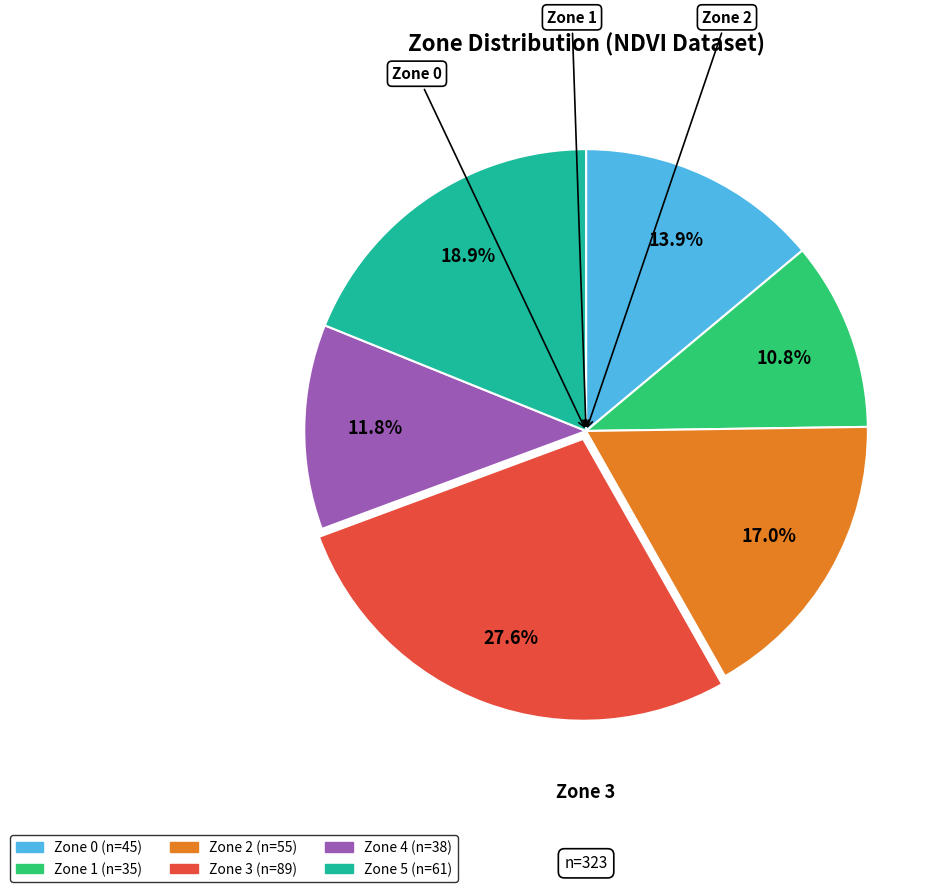

To the nearest percent, what portion does Zone 3 represent?

28%